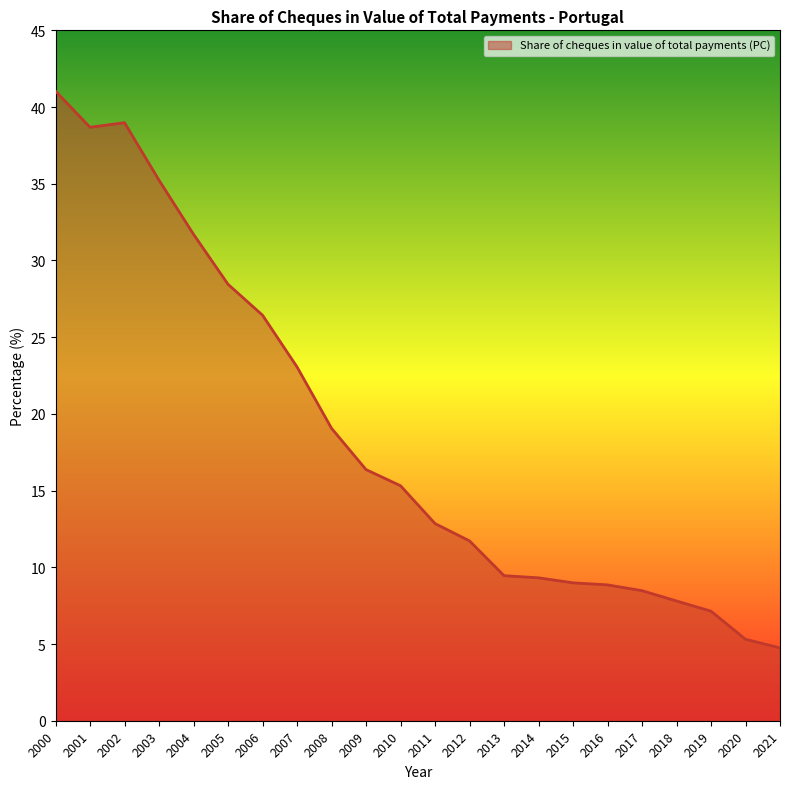

What is the smallest value displayed?

4.7